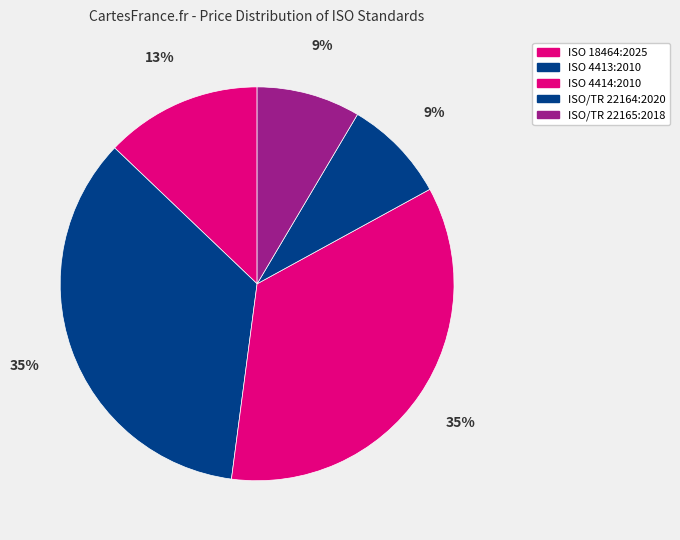

Is it true that ISO/TR 22165:2018 is 1% of the pie?

False